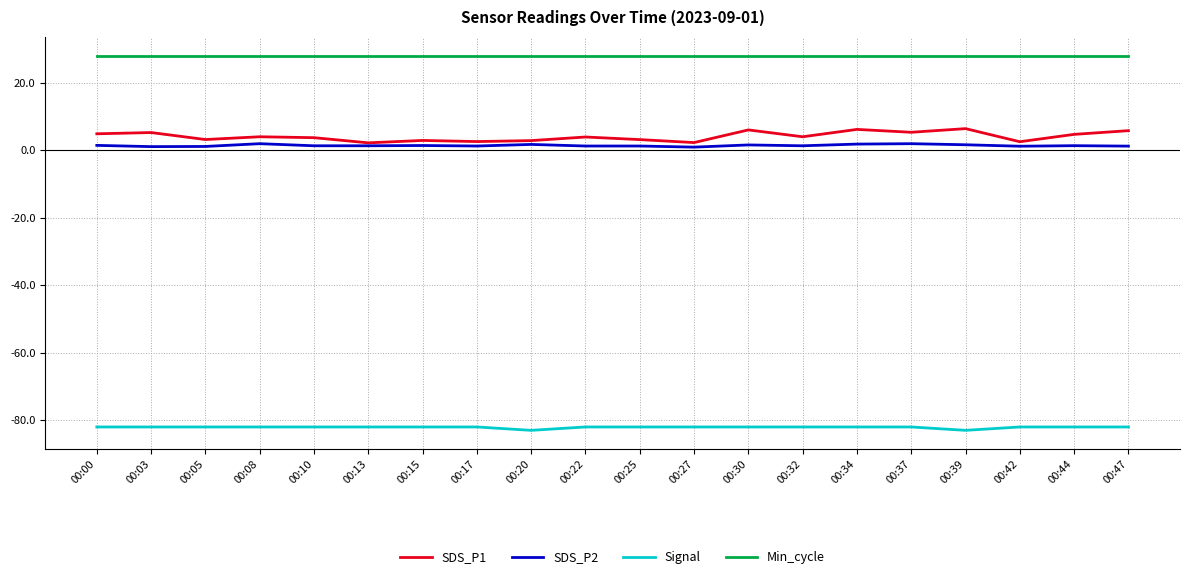

Which series has the largest range (max minus min)?

SDS_P1